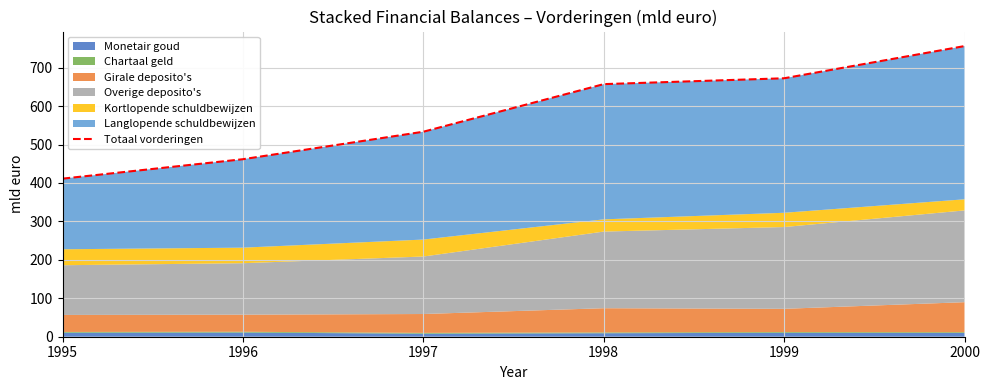

True or false: the data shows 533.3 at 1997.

True